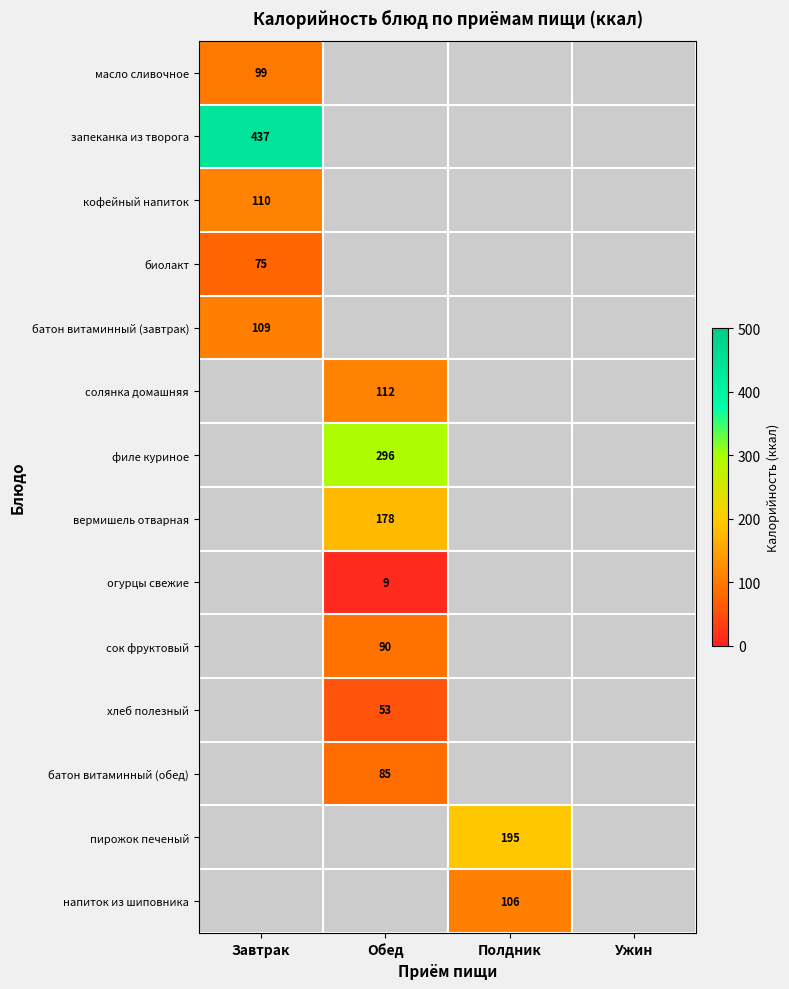

True or false: батон витаминный (обед) has a value of 85 at Обед.

True